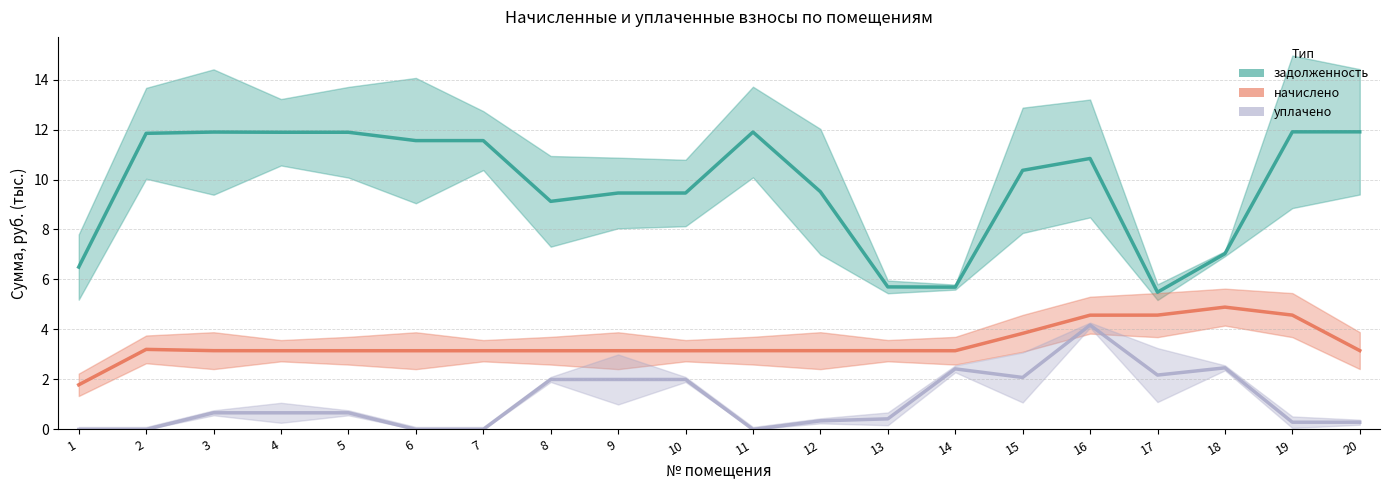

How many data points in начислено are above 3?

19